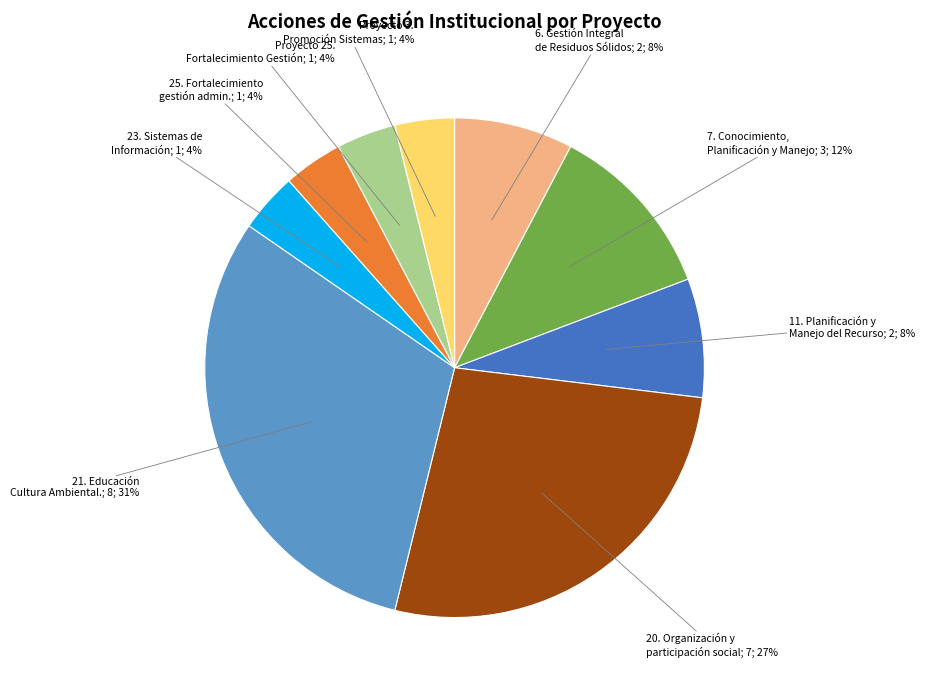

How many segments does this pie chart have?

9